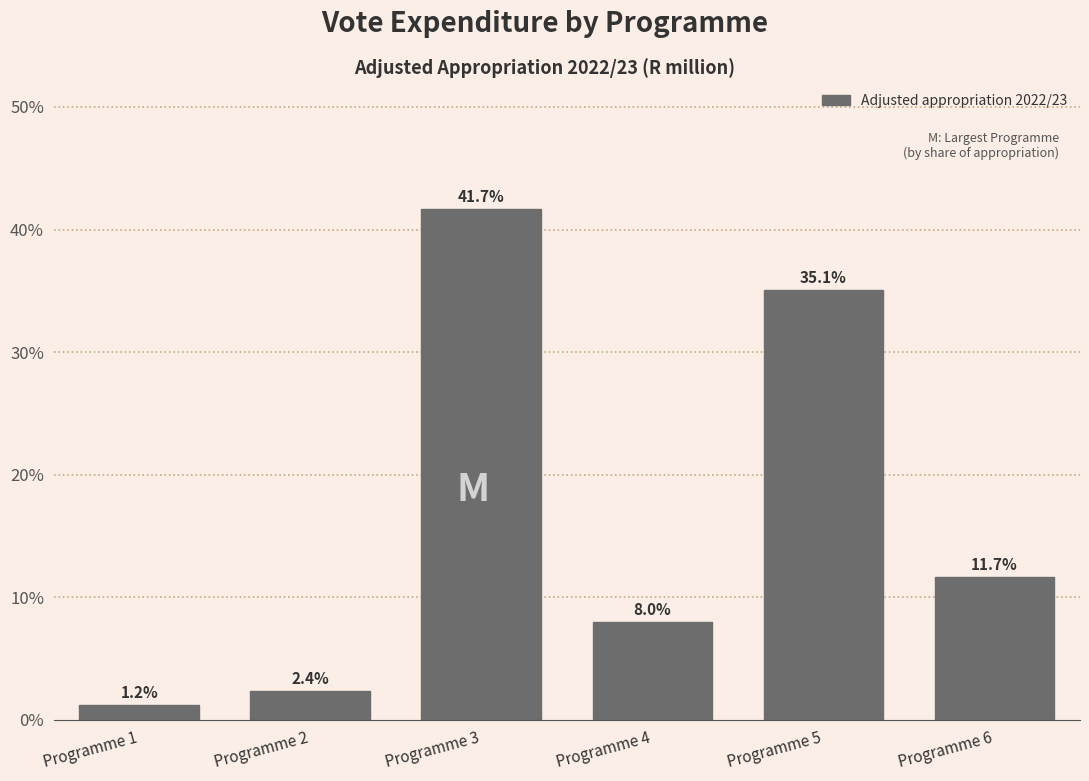

Reading right to left, list all the values displayed in this chart.

Programme 6=11.7	Programme 5=35.1	Programme 4=8.0	Programme 3=41.7	Programme 2=2.4	Programme 1=1.2